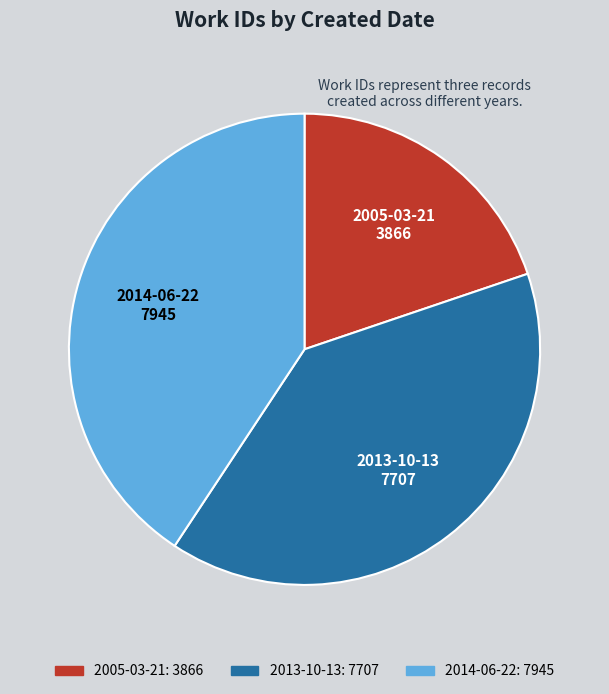

Is the sum of 2013-10-13: 7707 and 2014-06-22: 7945 greater than half?

Yes